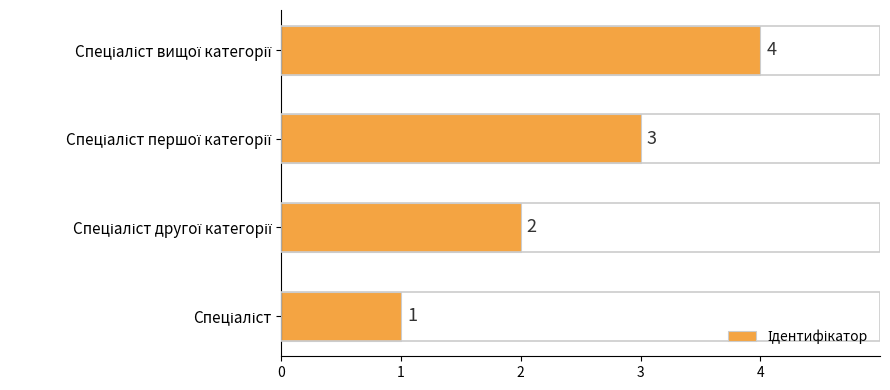

What is the greatest value displayed?

4